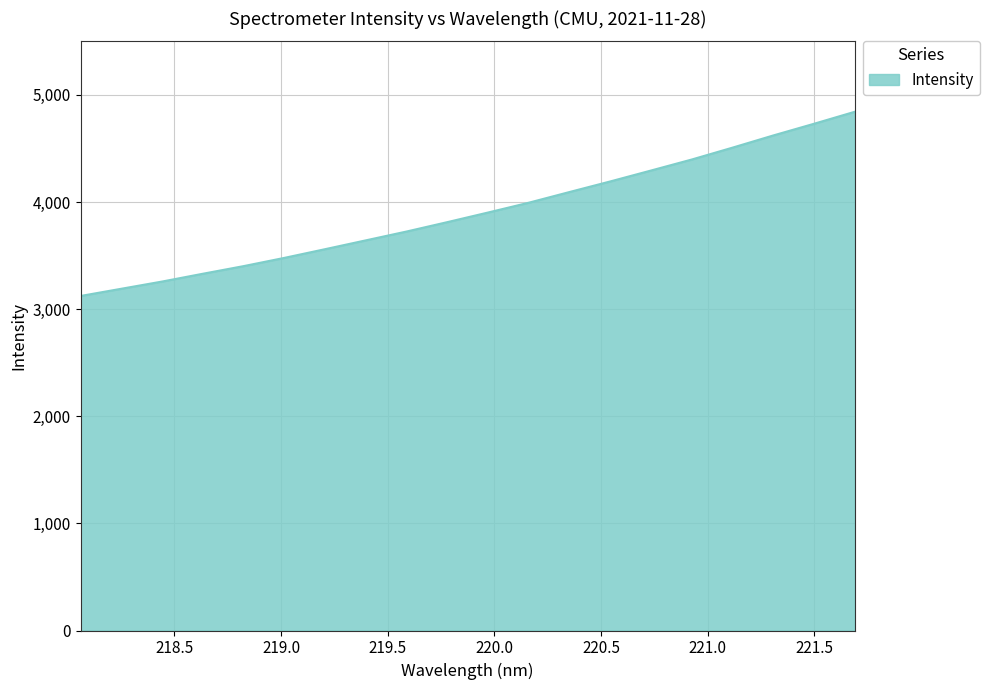

What is the smallest value displayed?

3122.9